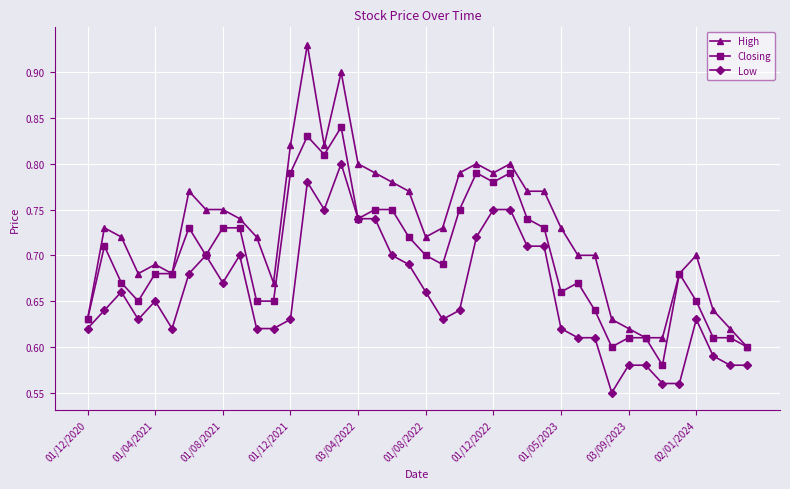

Which series has the widest spread of values?

High